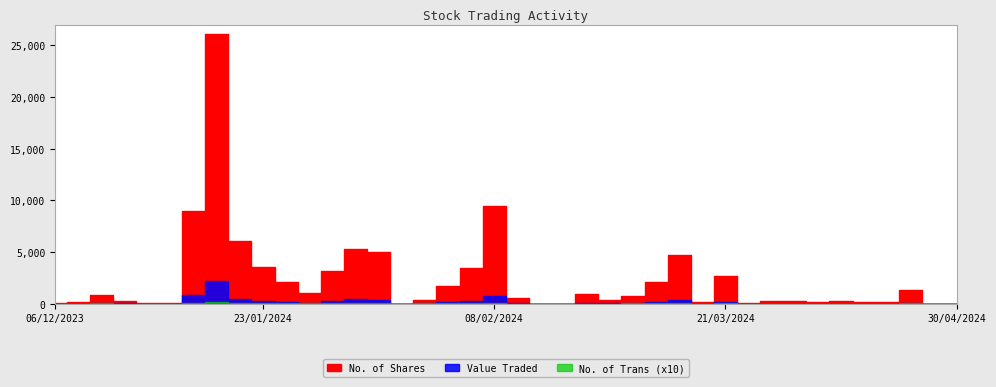

The value of Value Traded at 11/03/2024 is 4. True or false?

False